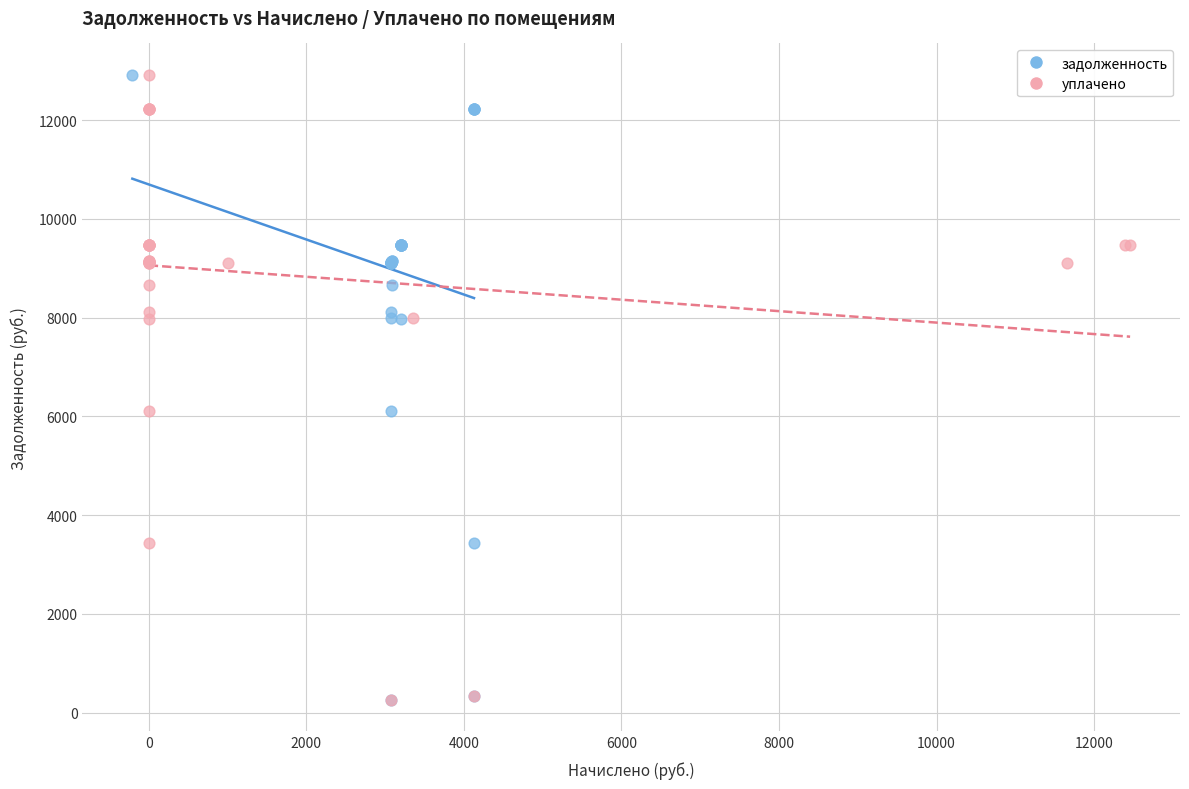

What are all the series names shown in the legend?

задолженность, уплачено